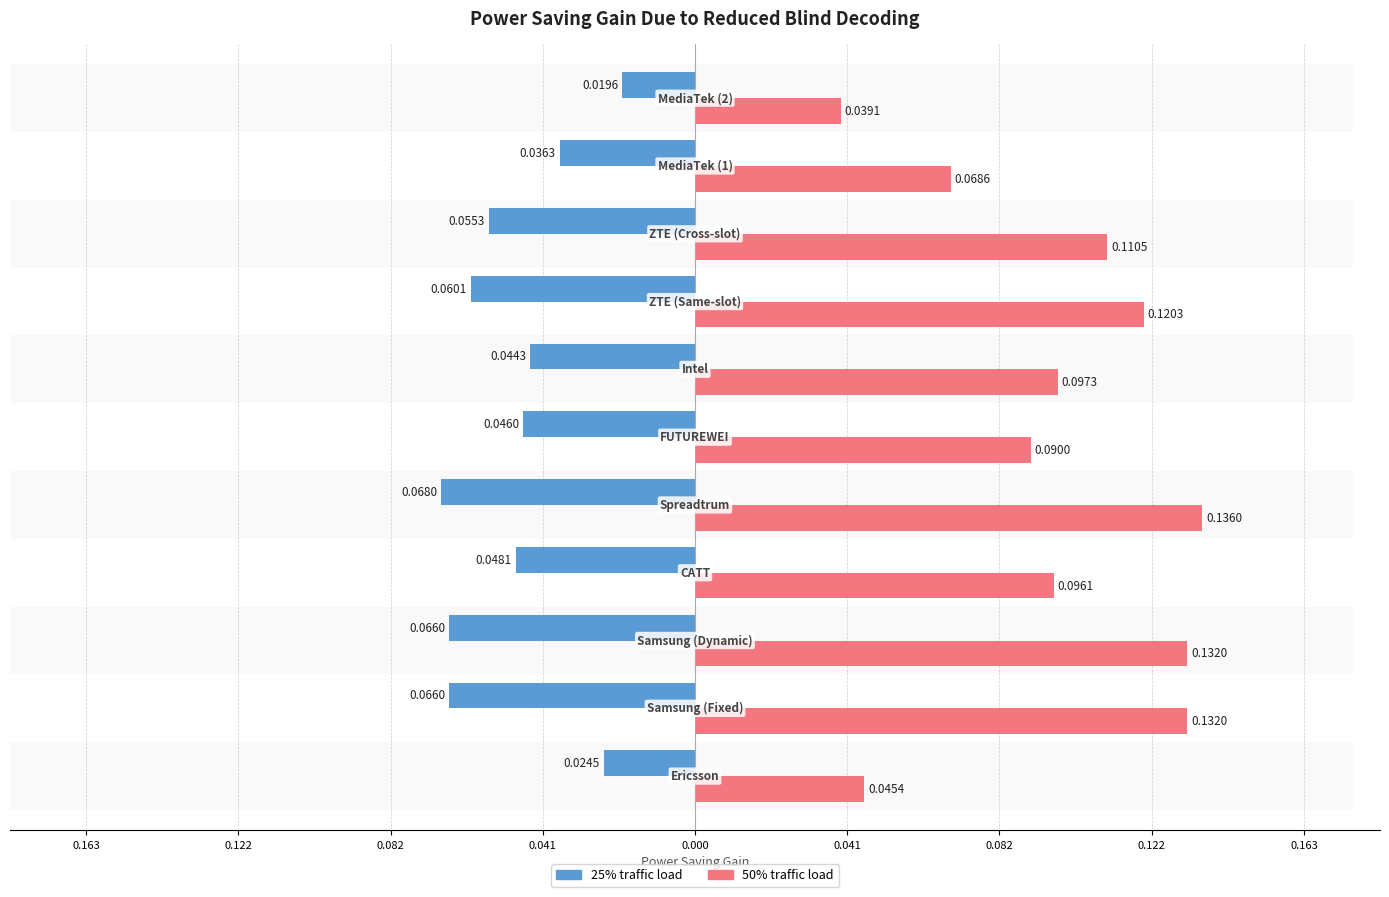

Reading left to right, transcribe all the data shown in this chart.

Power saving 25% (col_1): -0.0	-0.1	-0.1	-0.0	-0.1	-0.0	-0.0	-0.1	-0.1	-0.0	-0.0
Power saving 50% (col_2): 0.0	0.1	0.1	0.1	0.1	0.1	0.1	0.1	0.1	0.1	0.0